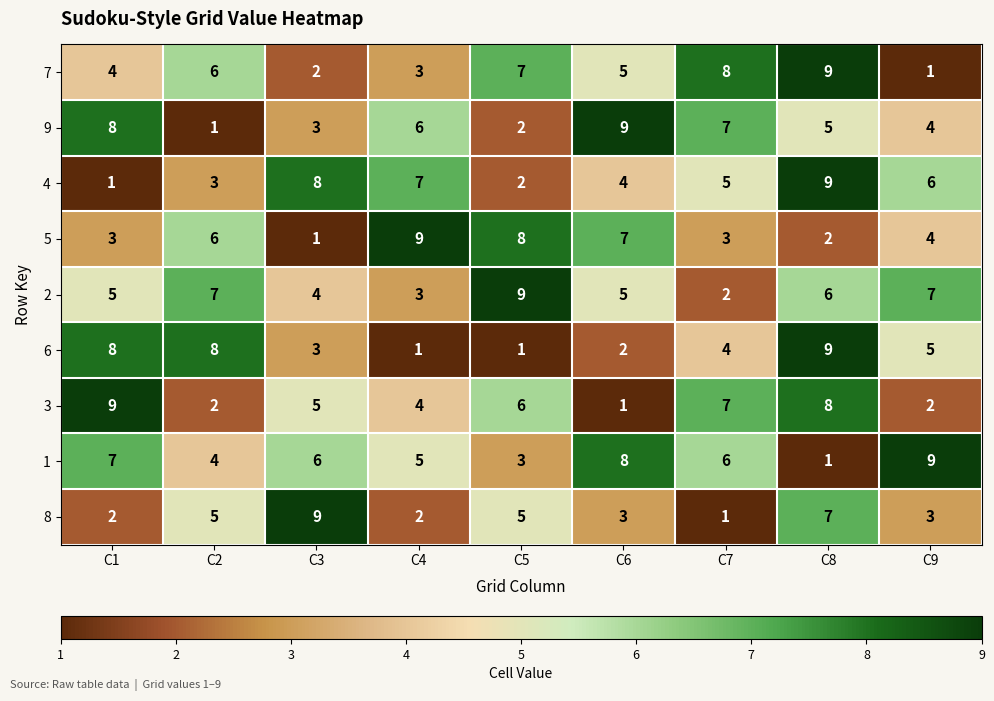

At which category is the sum across all series the highest?

C8